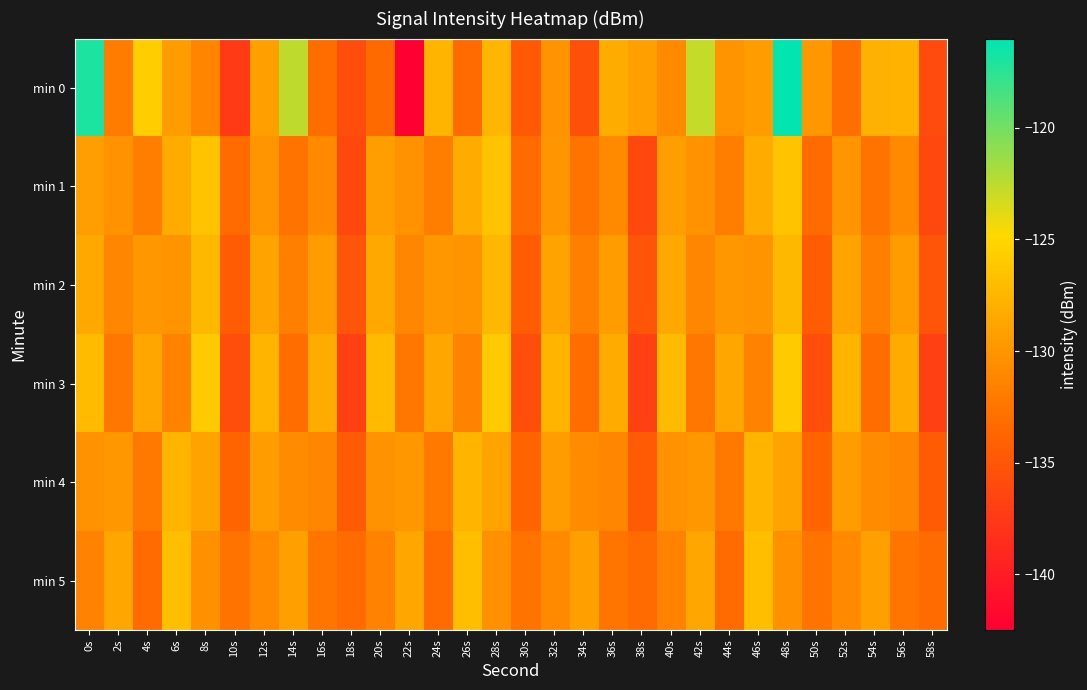

Reading left to right, extract all data points from this chart.

min 0: 0s=-117.0	2s=-132.0	4s=-125.7	6s=-129.4	8s=-131.3	10s=-137.4	12s=-129.3	14s=-122.6	16s=-133.1	18s=-135.8	20s=-133.3	22s=-142.5	24s=-127.6	26s=-133.3	28s=-127.5	30s=-134.8	32s=-130.1	34s=-135.5	36s=-128.3	38s=-129.2	40s=-130.9	42s=-122.8	44s=-130.0	46s=-129.4	48s=-116.1	50s=-129.8	52s=-133.0	54s=-127.9	56s=-127.8	58s=-136.0
min 1: 0s=-129.3	2s=-130.2	4s=-131.8	6s=-128.3	8s=-126.5	10s=-133.2	12s=-130.0	14s=-132.7	16s=-130.9	18s=-136.2	20s=-129.3	22s=-130.2	24s=-131.8	26s=-128.3	28s=-126.5	30s=-133.2	32s=-130.0	34s=-132.7	36s=-130.9	38s=-136.2	40s=-129.3	42s=-130.2	44s=-131.8	46s=-128.3	48s=-126.5	50s=-133.2	52s=-130.0	54s=-132.7	56s=-130.9	58s=-136.2
min 2: 0s=-128.5	2s=-131.2	4s=-129.8	6s=-130.1	8s=-127.3	10s=-134.5	12s=-128.9	14s=-131.7	16s=-129.5	18s=-135.1	20s=-128.5	22s=-131.2	24s=-129.8	26s=-130.1	28s=-127.3	30s=-134.5	32s=-128.9	34s=-131.7	36s=-129.5	38s=-135.1	40s=-128.5	42s=-131.2	44s=-129.8	46s=-130.1	48s=-127.3	50s=-134.5	52s=-128.9	54s=-131.7	56s=-129.5	58s=-135.1
min 3: 0s=-127.1	2s=-132.3	4s=-128.7	6s=-131.5	8s=-125.9	10s=-135.7	12s=-127.5	14s=-133.1	16s=-128.3	18s=-136.9	20s=-127.1	22s=-132.3	24s=-128.7	26s=-131.5	28s=-125.9	30s=-135.7	32s=-127.5	34s=-133.1	36s=-128.3	38s=-136.9	40s=-127.1	42s=-132.3	44s=-128.7	46s=-131.5	48s=-125.9	50s=-135.7	52s=-127.5	54s=-133.1	56s=-128.3	58s=-136.9
min 4: 0s=-130.2	2s=-129.8	4s=-132.1	6s=-127.6	8s=-128.9	10s=-133.8	12s=-129.4	14s=-130.7	16s=-131.2	18s=-134.6	20s=-130.2	22s=-129.8	24s=-132.1	26s=-127.6	28s=-128.9	30s=-133.8	32s=-129.4	34s=-130.7	36s=-131.2	38s=-134.6	40s=-130.2	42s=-129.8	44s=-132.1	46s=-127.6	48s=-128.9	50s=-133.8	52s=-129.4	54s=-130.7	56s=-131.2	58s=-134.6
min 5: 0s=-131.5	2s=-128.7	4s=-133.2	6s=-126.8	8s=-130.3	10s=-132.6	12s=-130.9	14s=-129.2	16s=-132.5	18s=-133.2	20s=-131.5	22s=-128.7	24s=-133.2	26s=-126.8	28s=-130.3	30s=-132.6	32s=-130.9	34s=-129.2	36s=-132.5	38s=-133.2	40s=-131.5	42s=-128.7	44s=-133.2	46s=-126.8	48s=-130.3	50s=-132.6	52s=-130.9	54s=-129.2	56s=-132.5	58s=-133.2